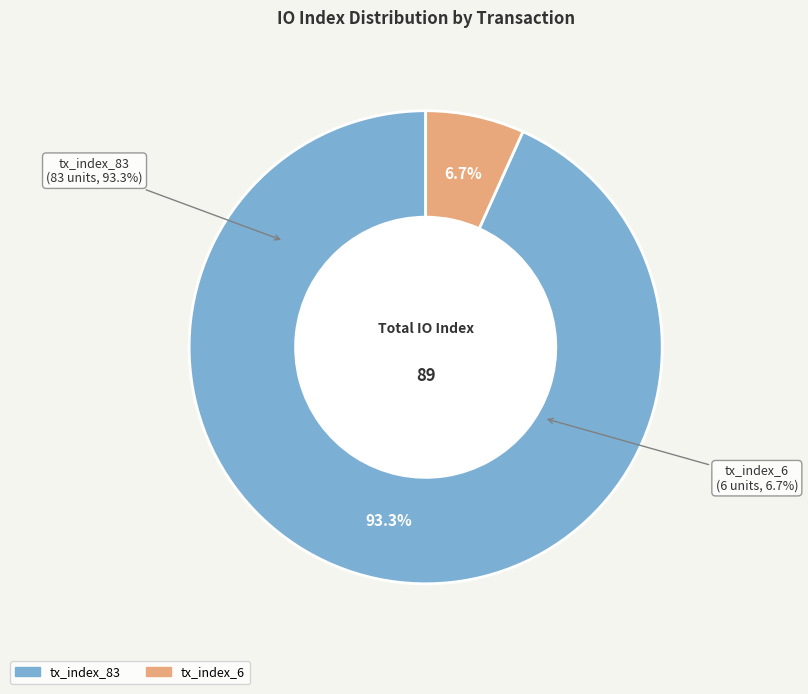

What percentage is the tx_index_6 slice, to the nearest percent?

7%